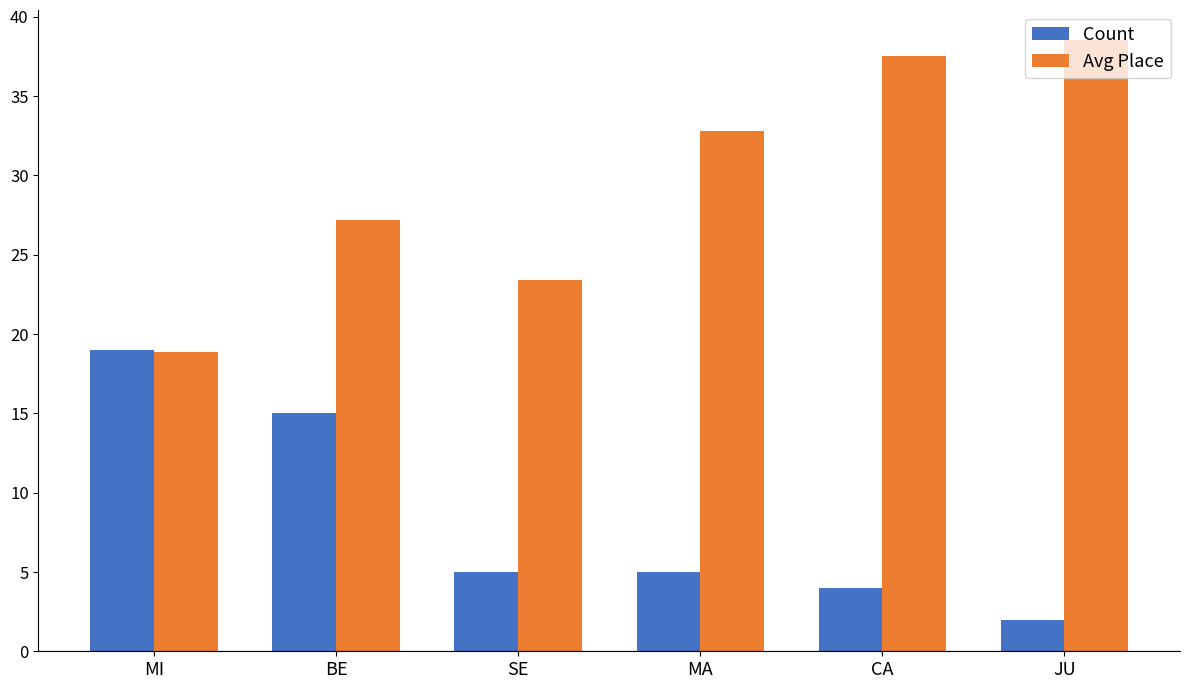

What is the greatest value displayed?

38.5